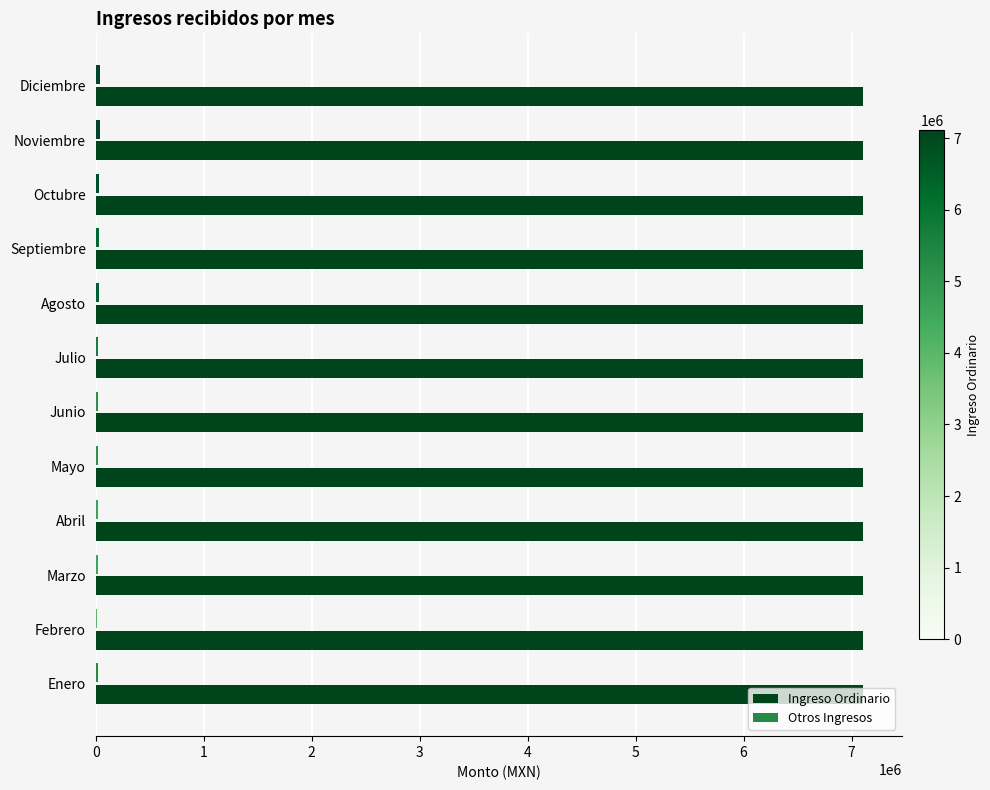

What is the maximum value shown in the chart?

7108200.0